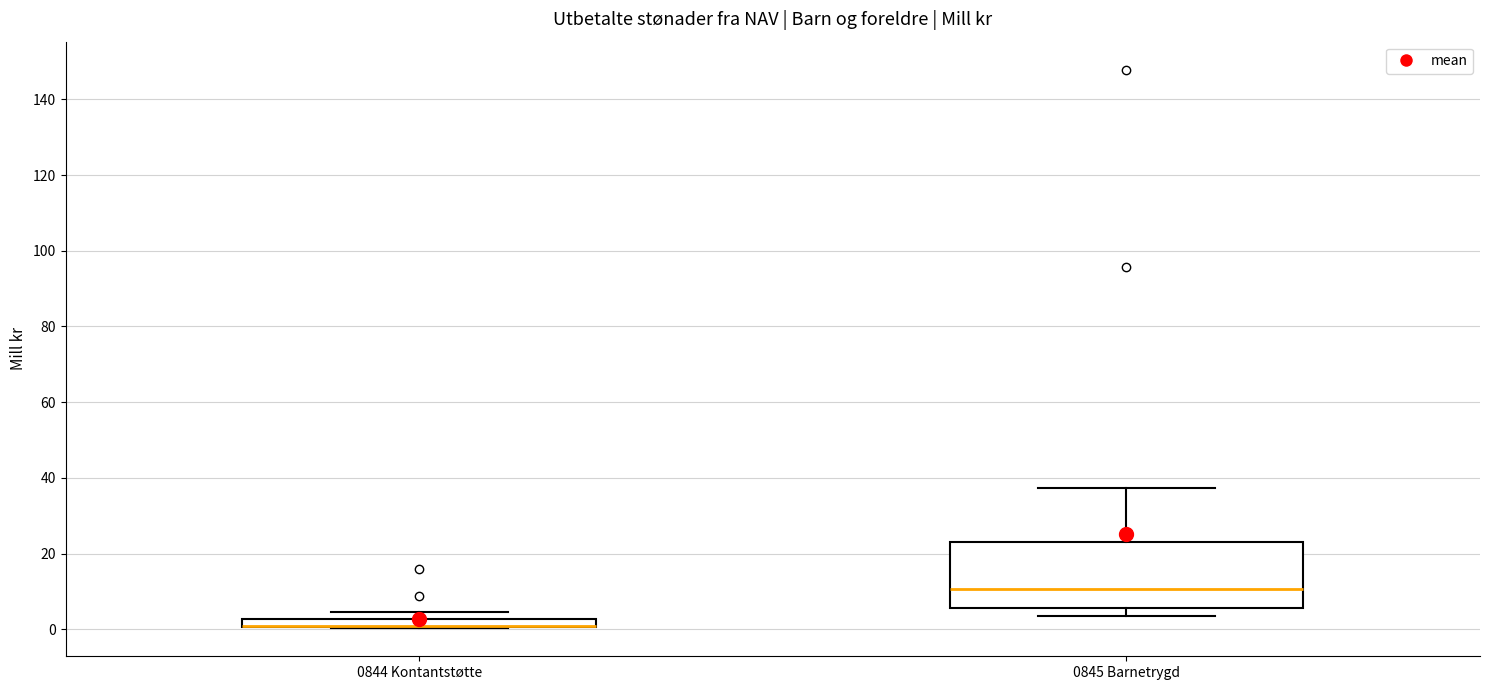

Comparing the boxes themselves (not the whiskers), which one is the tallest?

0845 Barnetrygd